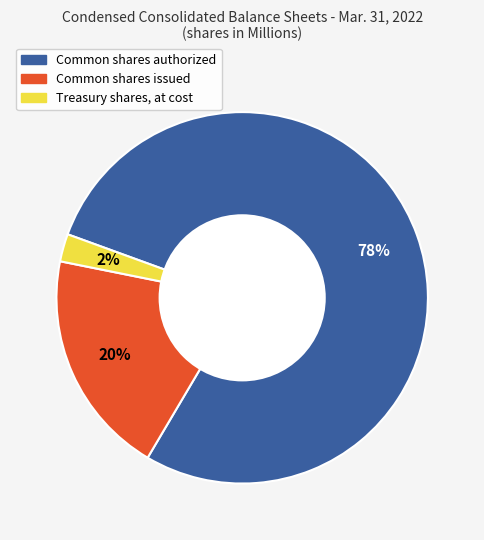

How many slices are in this pie chart?

3